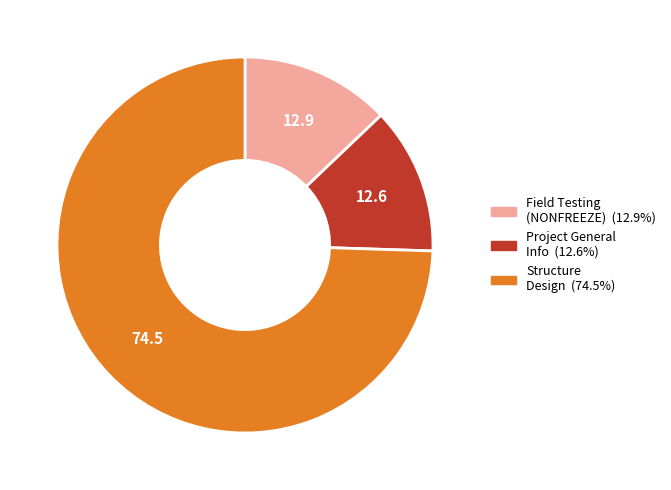

Does any single category account for the majority?

Yes